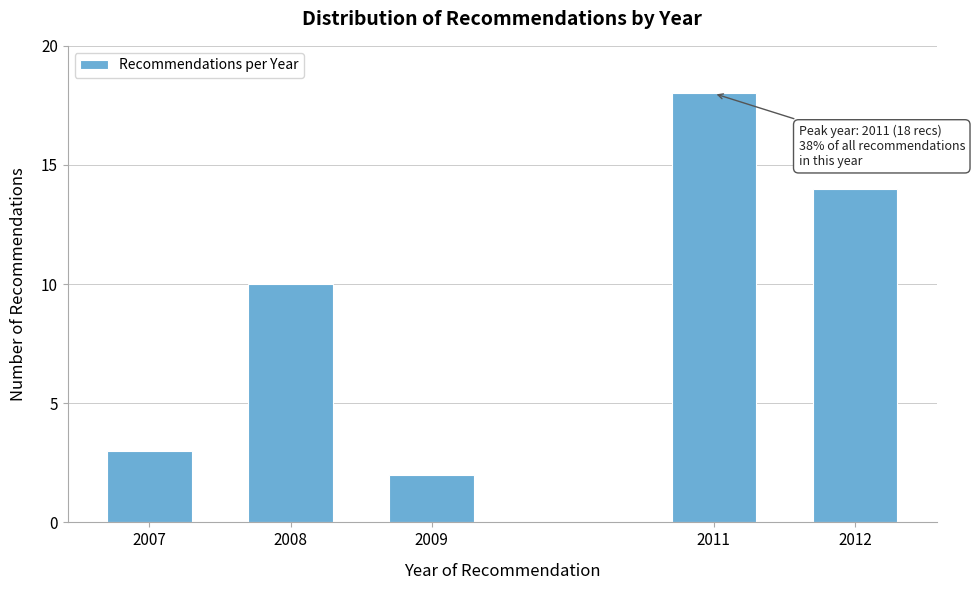

Reading right to left, transcribe all the data shown in this chart.

2012=14	2011=18	2009=2	2008=10	2007=3